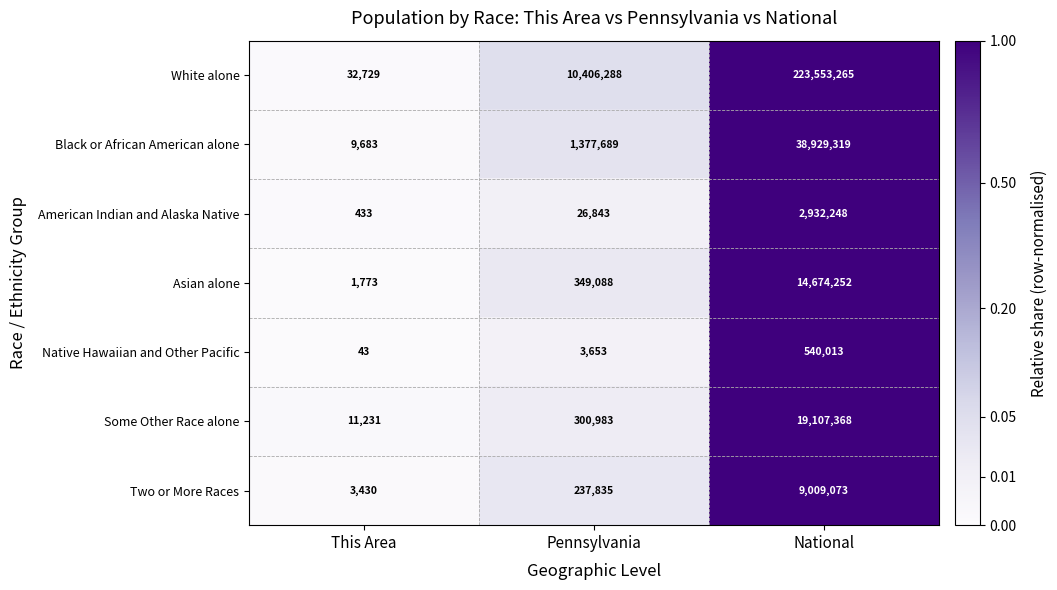

Read the Asian alone value at This Area, to the nearest 10.

1770